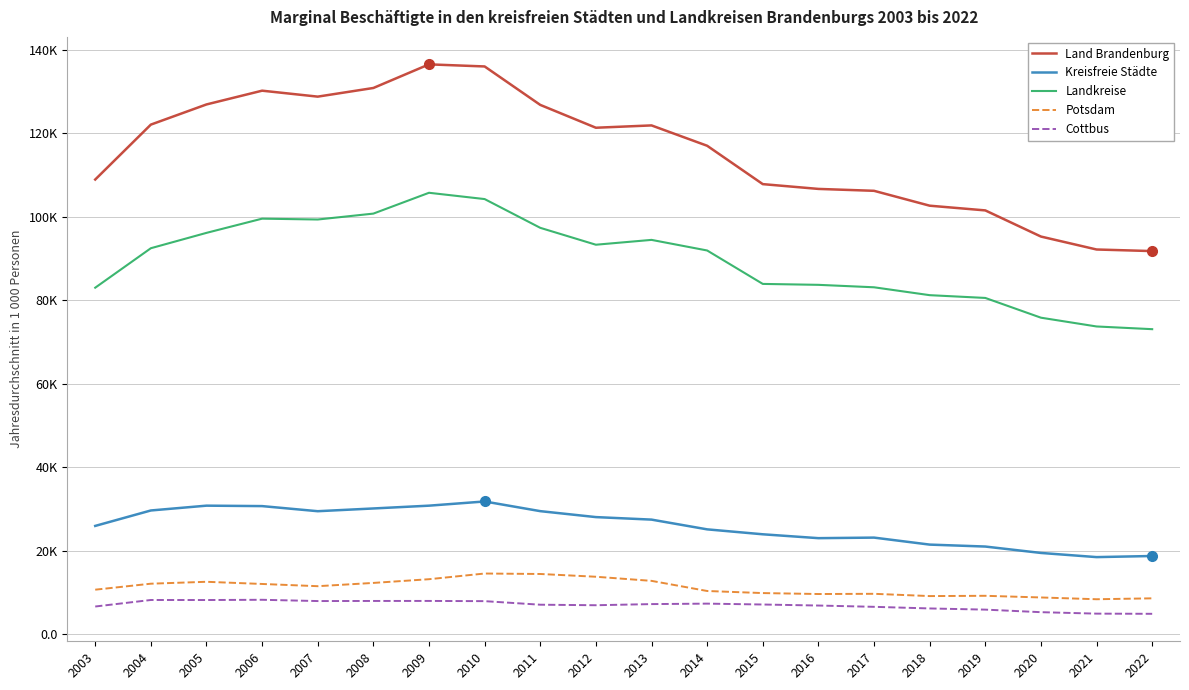

True or false: Landkreise and Potsdam intersect in this chart.

False